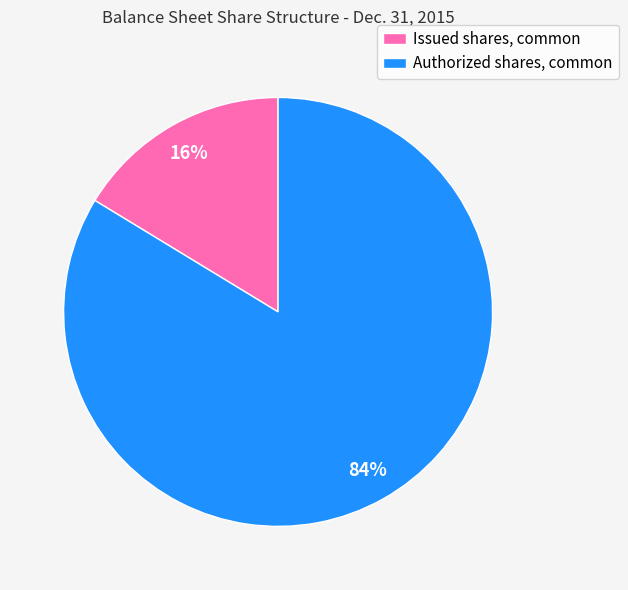

Between Authorized shares, common and Issued shares, common, which is larger?

Authorized shares, common